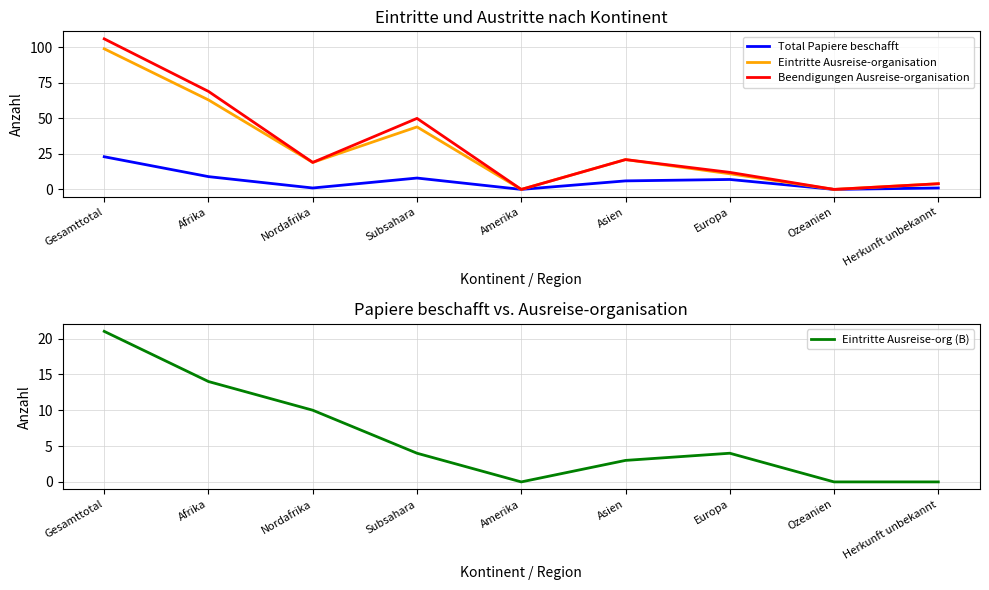

Which category has the lowest value in the Beendigungen Ausreise-organisation series?

Amerika